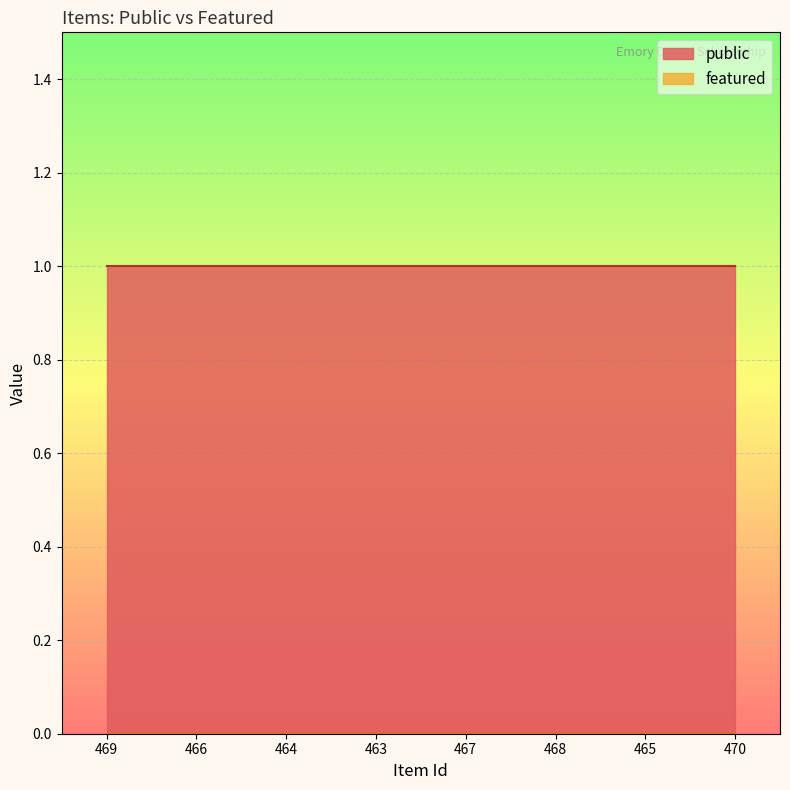

True or false: featured and public intersect in this chart.

False